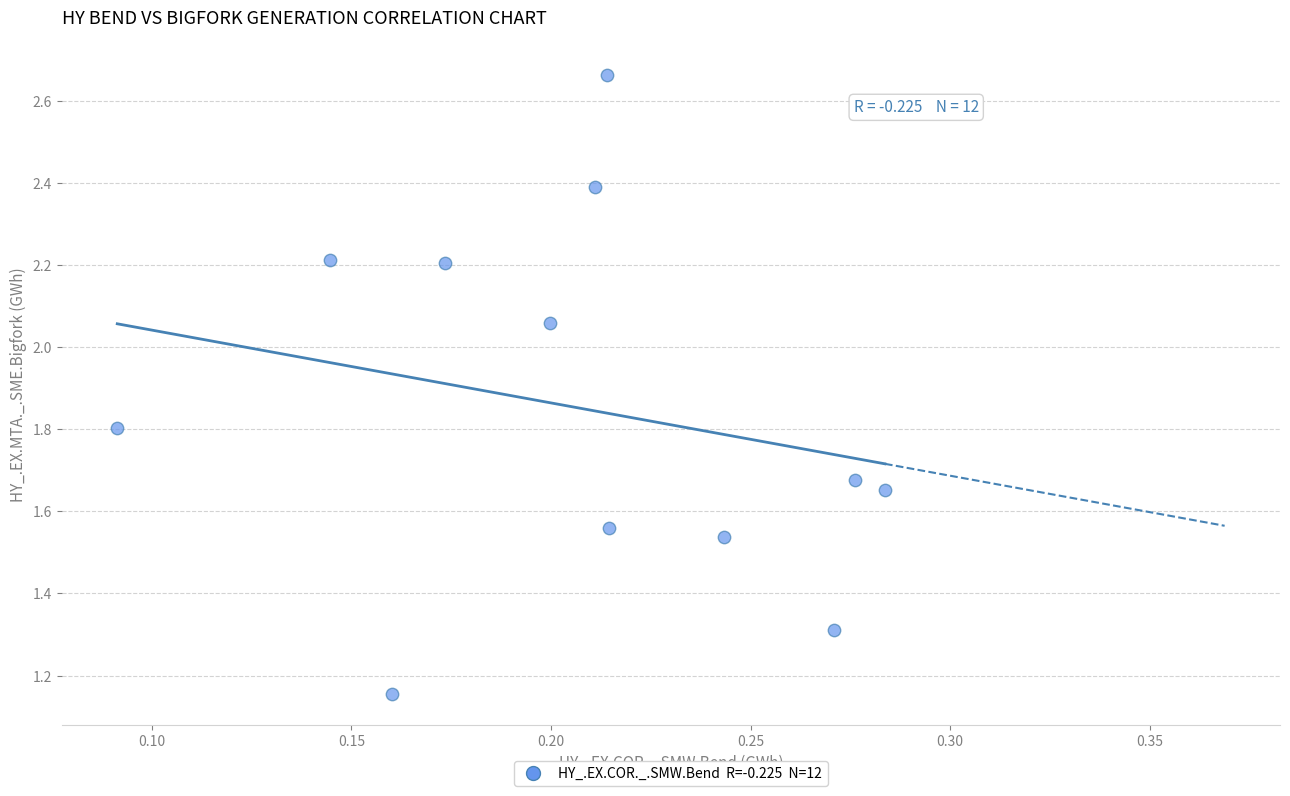

What is the average Y value?

1.9